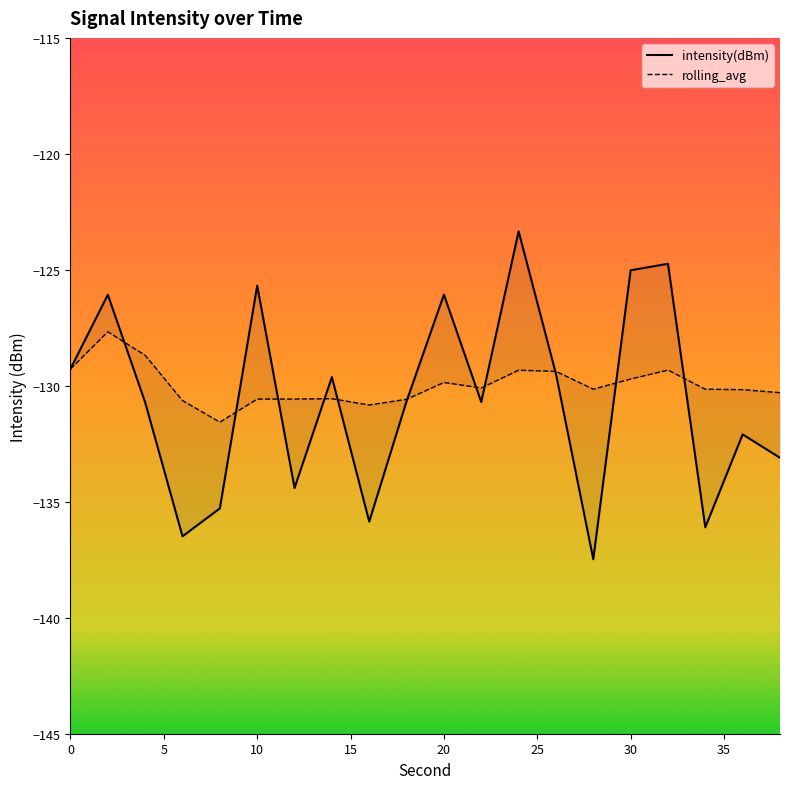

True or false: intensity(dBm) has more than 0 interior local peaks.

True